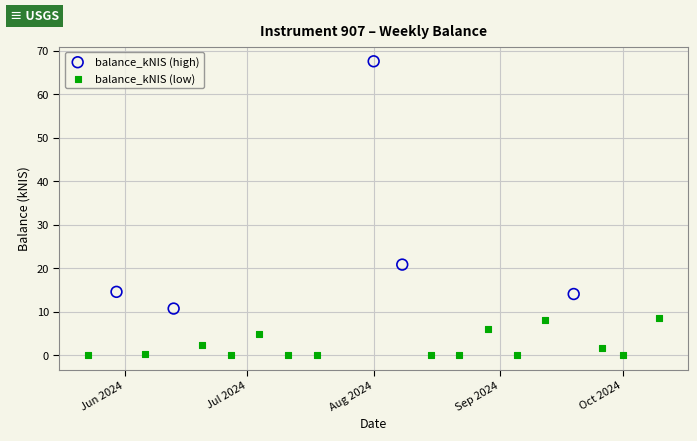

Which series reaches the minimum Y coordinate?

balance_kNIS (low)